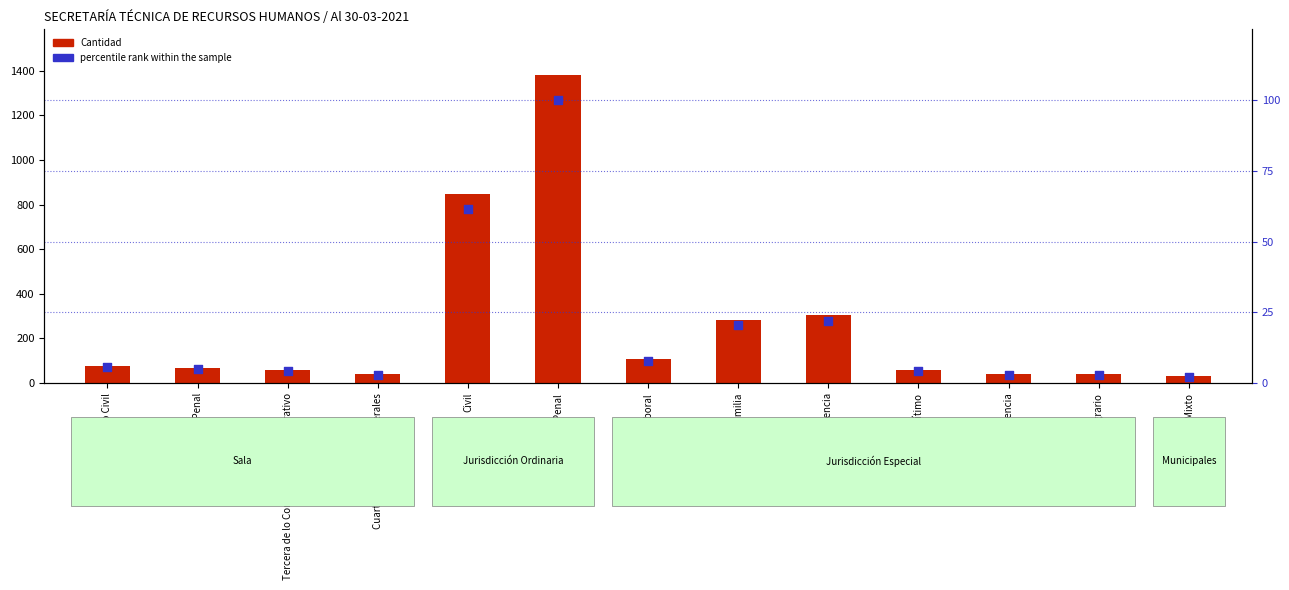

Is the value of Cantidad at Mixto greater than the value of percentile rank within the sample at Mixto?

Yes